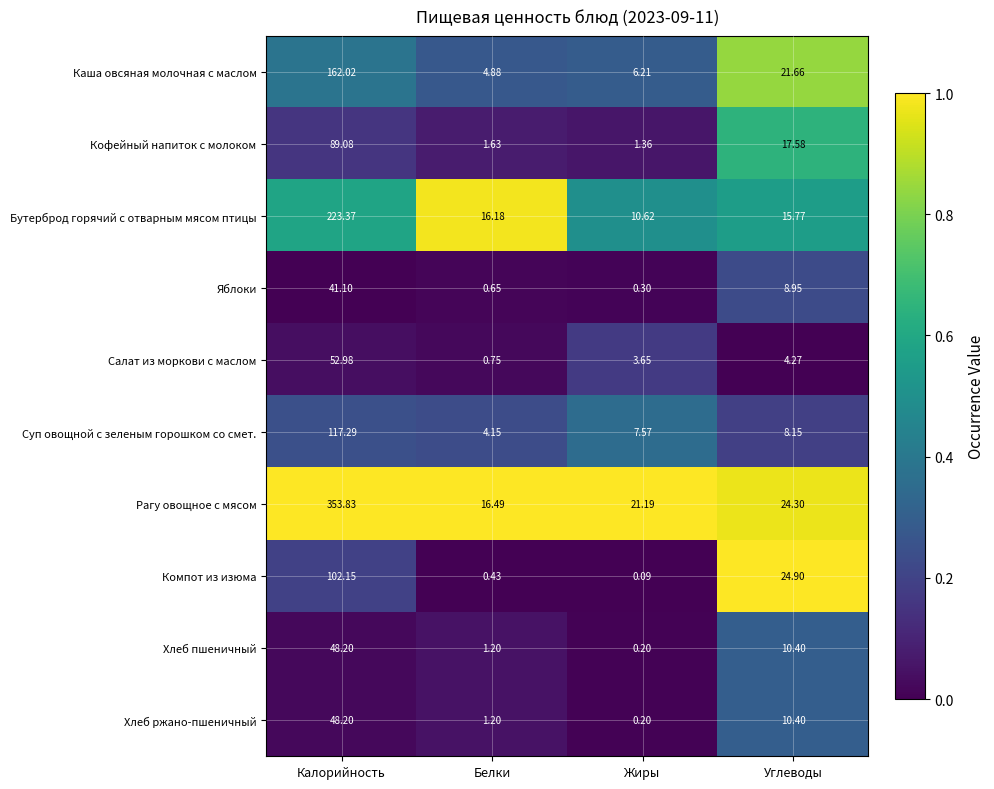

Count the number of data series in this chart.

10